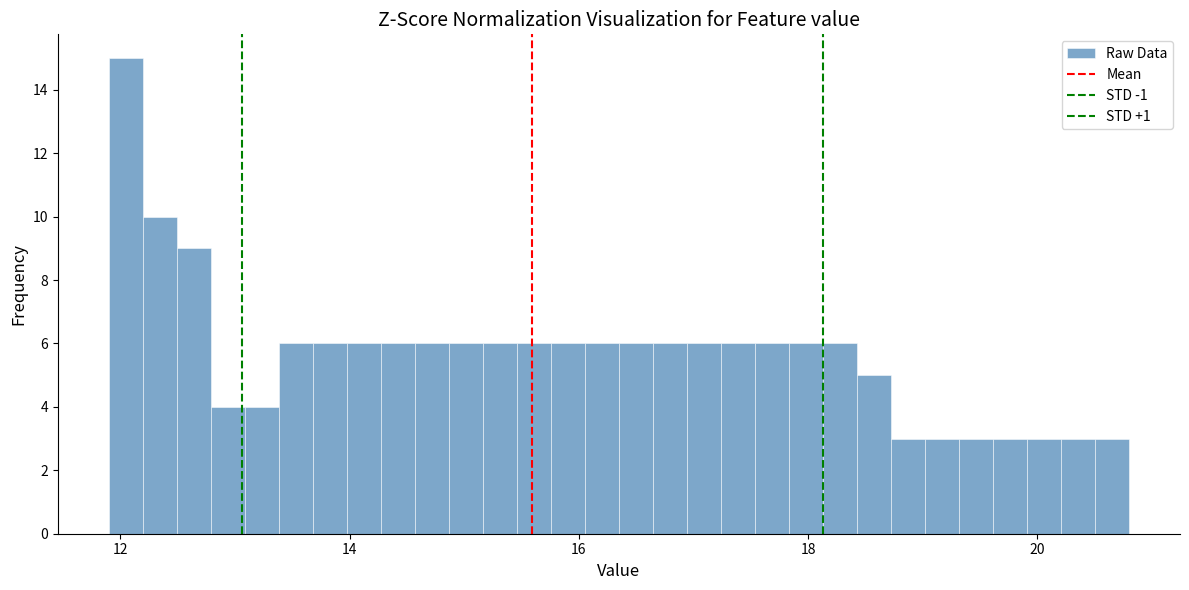

Around what value on the x-axis is the tallest bar? Give the approximate position of its centre, as read against the axis.

12.0